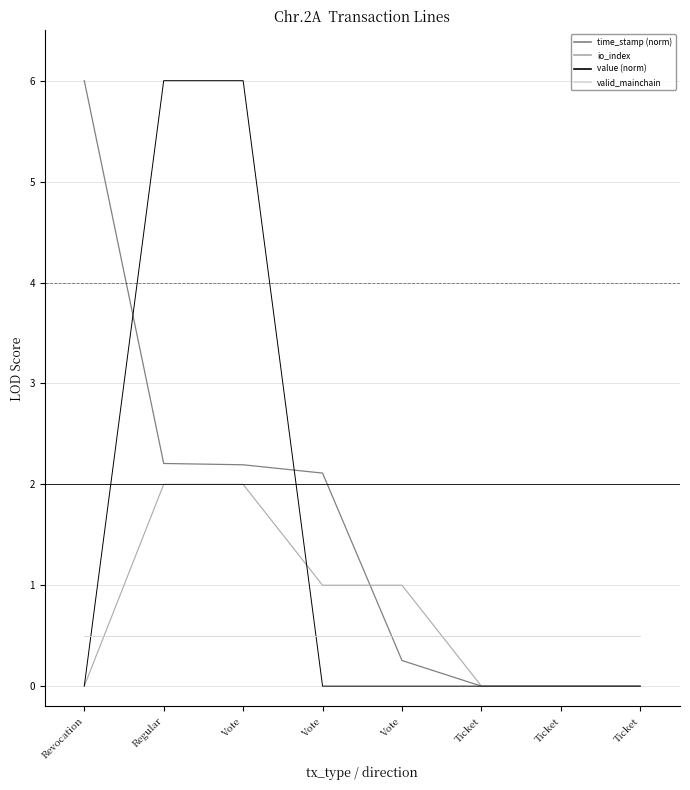

Between which two adjacent categories do io_index and time_stamp (norm) first intersect?

Vote and Vote